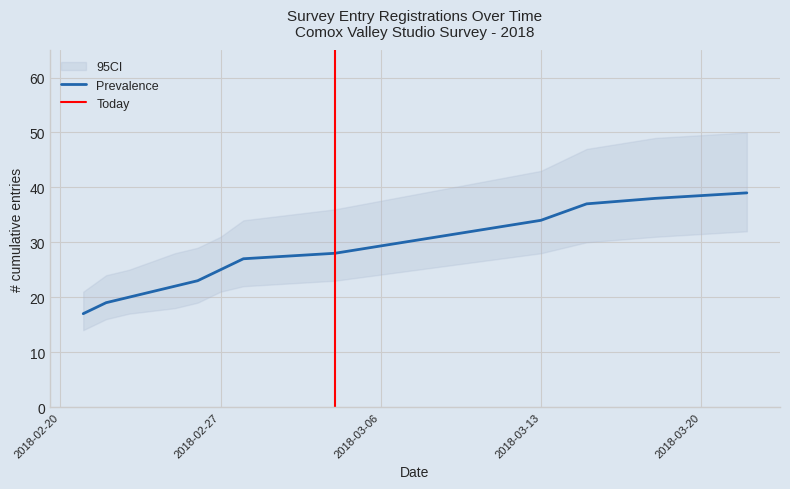

What is the difference between the second highest and second lowest values?

19